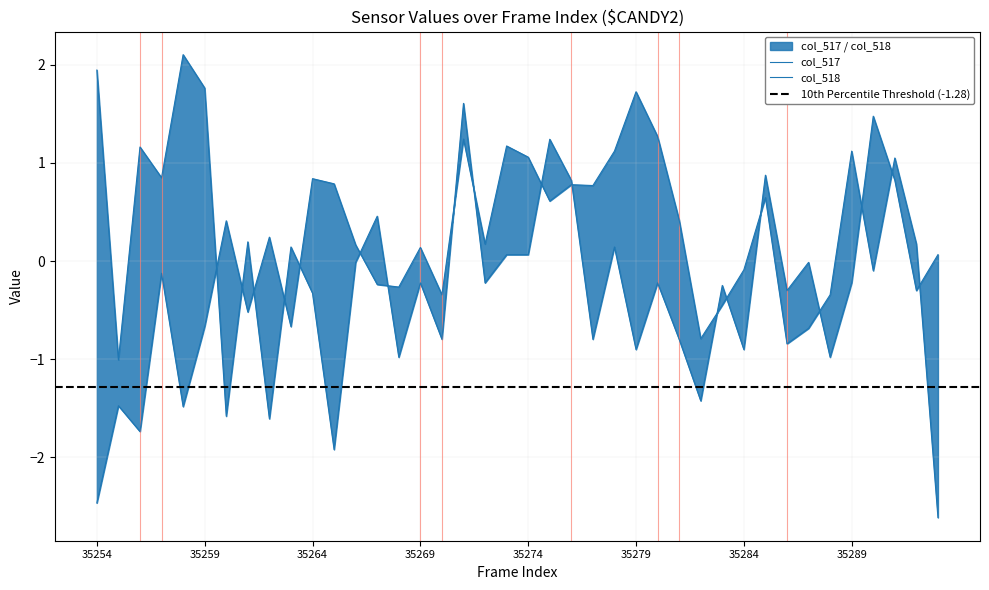

List the labels in order of col_517 value, largest first.

35279, 35280, 35271, 35273, 35278, 35289, 35274, 35291, 35264, 35265, 35276, 35277, 35285, 35275, 35281, 35260, 35262, 35272, 35292, 35266, 35269, 35284, 35290, 35257, 35267, 35268, 35270, 35288, 35283, 35261, 35259, 35263, 35287, 35282, 35286, 35255, 35258, 35256, 35254, 35293